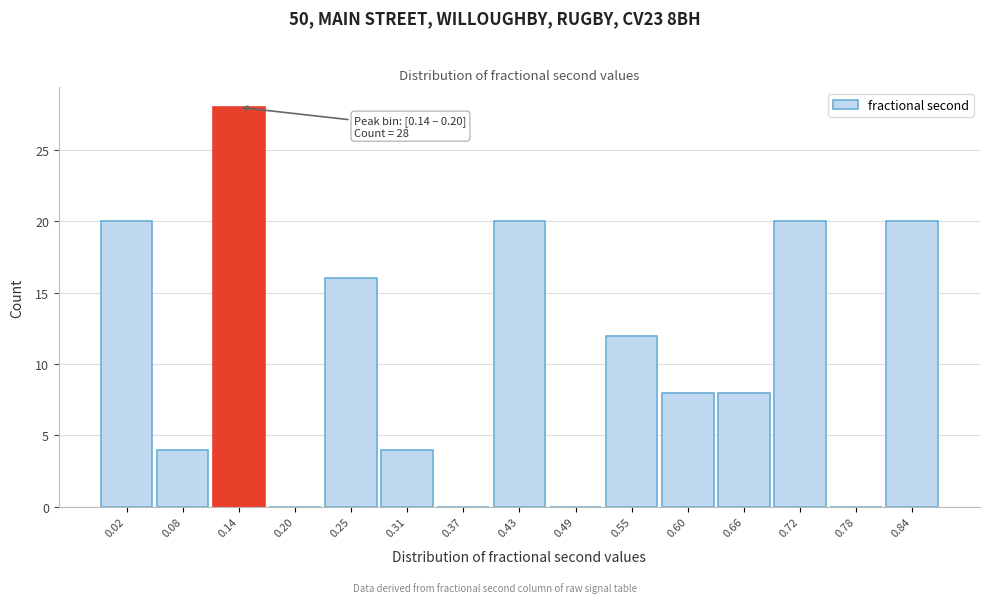

Reading right to left, transcribe all the data shown in this chart.

0.84=20	0.78=0	0.72=20	0.66=8	0.60=8	0.55=12	0.49=0	0.43=20	0.37=0	0.31=4	0.25=16	0.20=0	0.14=28	0.08=4	0.02=20